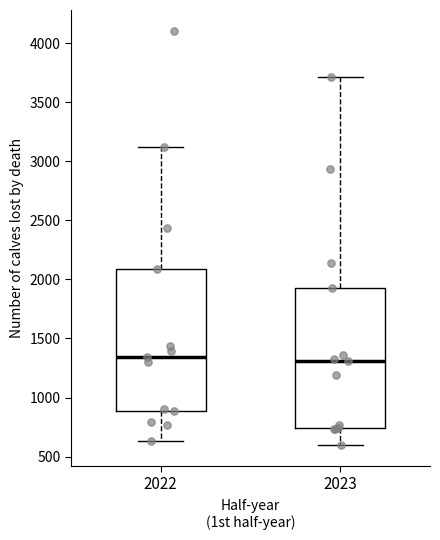

Where does the lower whisker of the box at x = 2022 end on the y-axis? The values are not printed on the chart, so give them approximately, as read against the axis.

650